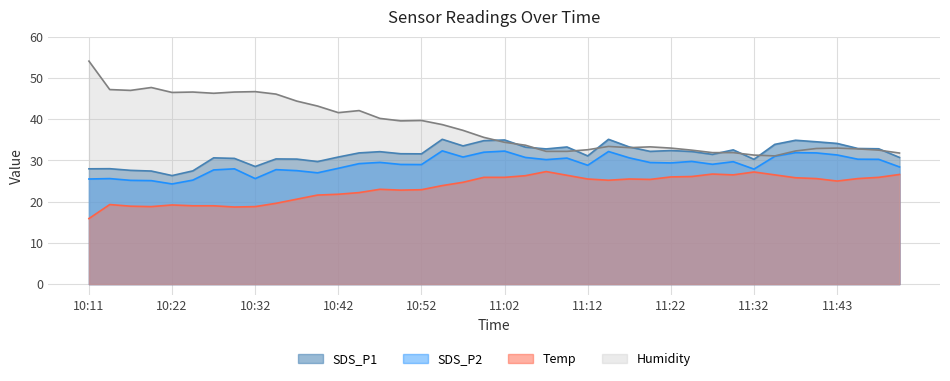

Rank the series by their average value, from lowest to highest.

Temp, SDS_P2, SDS_P1, Humidity